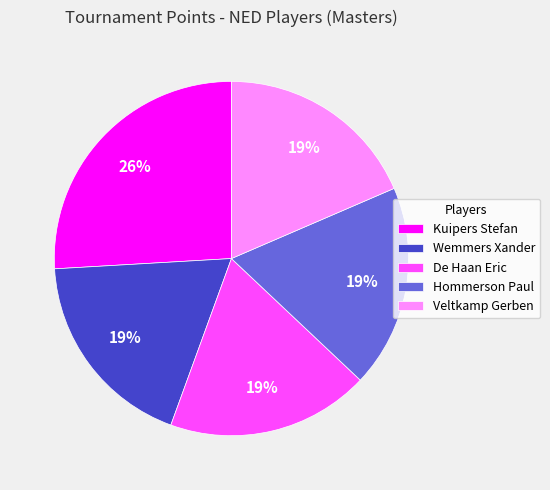

What percentage is the Veltkamp Gerben slice, to the nearest percent?

19%